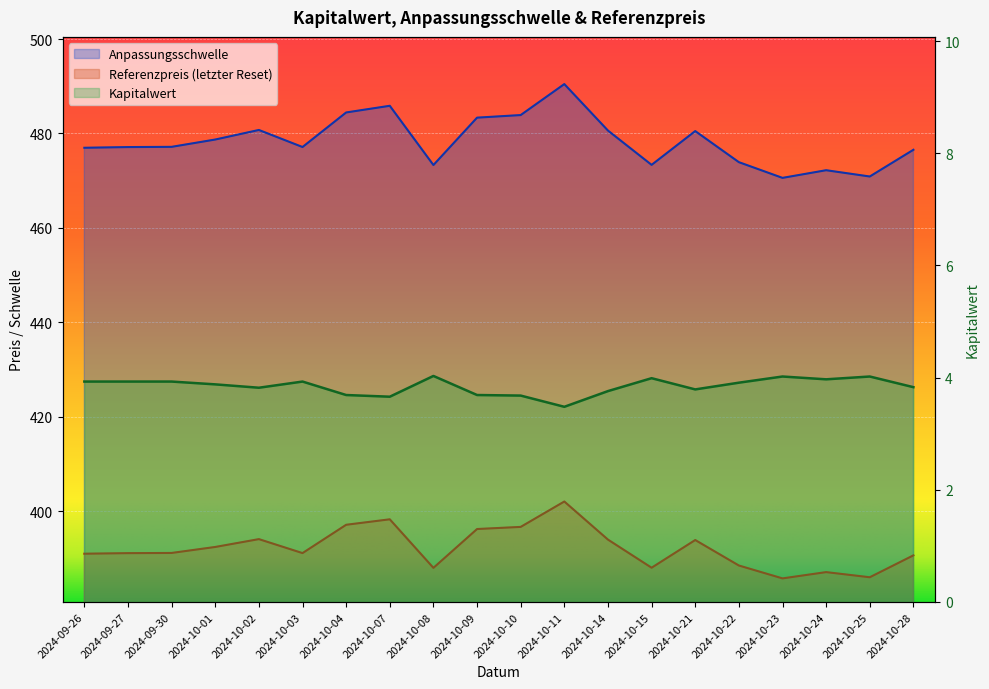

Reading left to right, list all the values displayed in this chart.

Kapitalwert: 3.9	3.9	3.9	3.9	3.8	3.9	3.7	3.7	4.0	3.7	3.7	3.5	3.8	4.0	3.8	3.9	4.0	4.0	4.0	3.8
Anpassungsschwelle: 477.0	477.1	477.2	478.7	480.7	477.1	484.4	485.9	473.3	483.4	483.9	490.5	480.6	473.3	480.5	473.9	470.6	472.2	470.9	476.5
Referenzpreis: 391.0	391.1	391.1	392.4	394.1	391.1	397.1	398.2	388.0	396.2	396.6	402.0	393.9	388.0	393.9	388.5	385.7	387.1	386.0	390.6